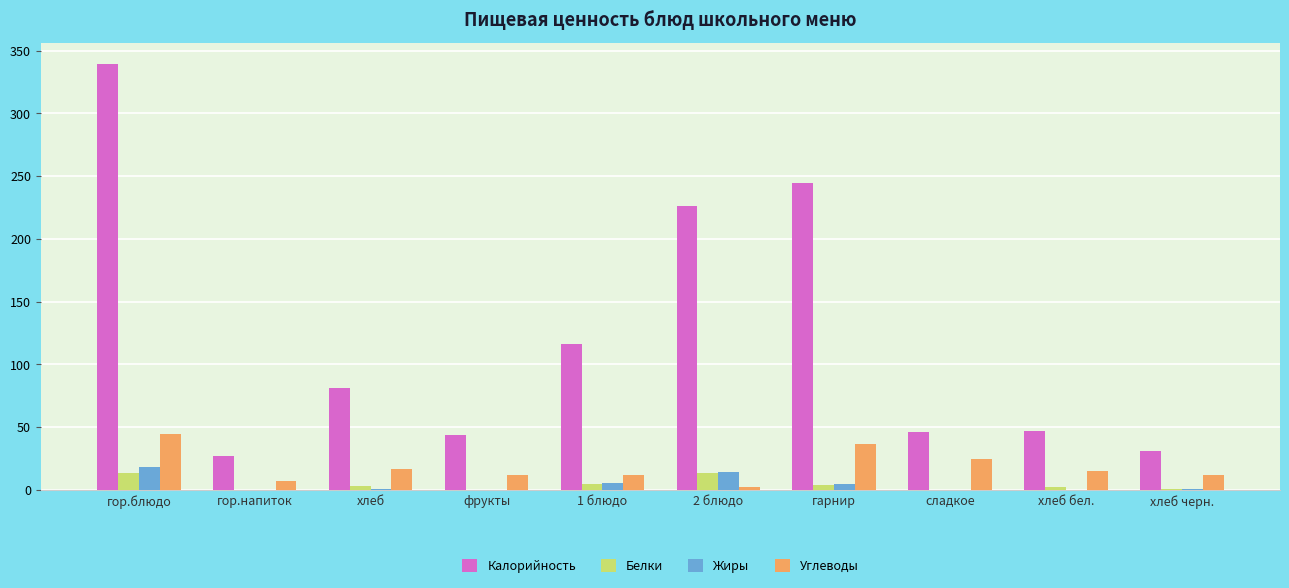

Is it true that Калорийность equals 46.9 at хлеб бел.?

True